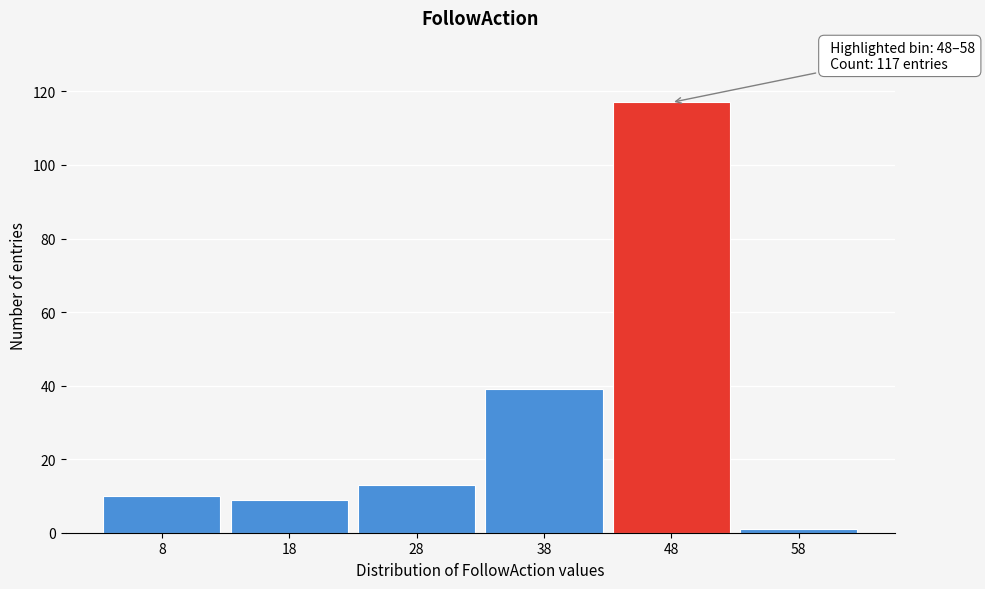

Reading left to right, transcribe all the data shown in this chart.

8=10	18=9	28=13	38=39	48=117	58=1